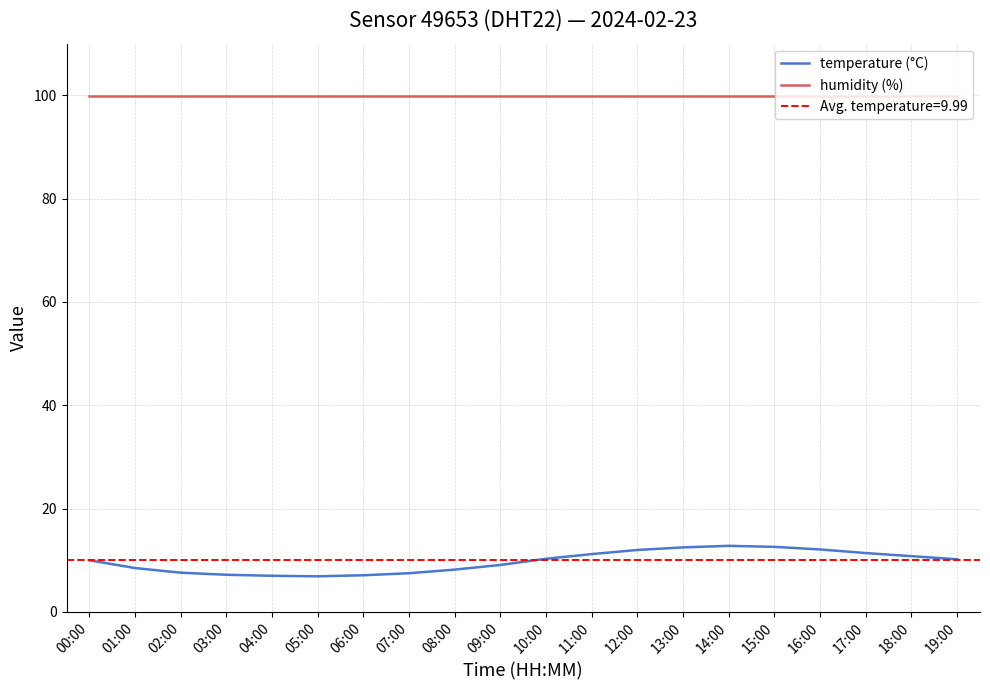

List the series in order of their peak value, lowest first.

temperature (°C), humidity (%)